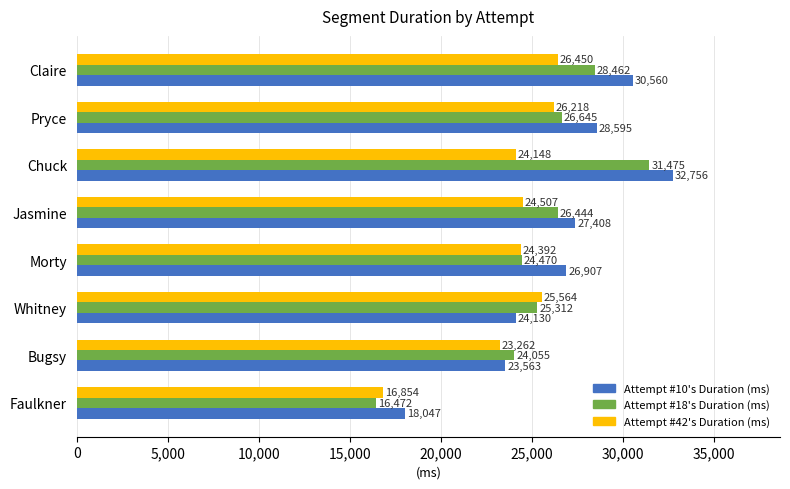

The value of Attempt #42's Duration (ms) at Bugsy is 10783. True or false?

False